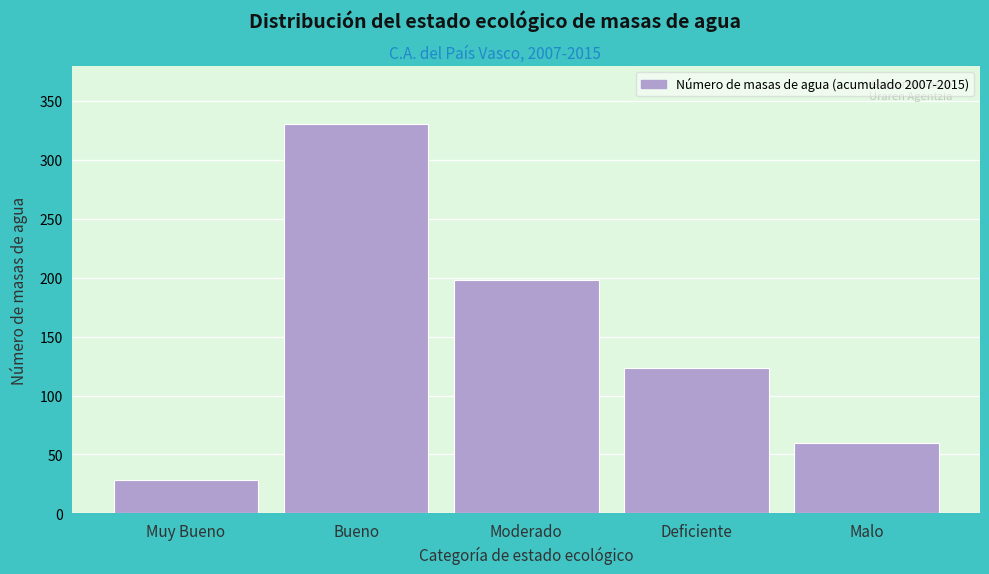

Reading left to right, extract all data points from this chart.

28	330	198	123	60